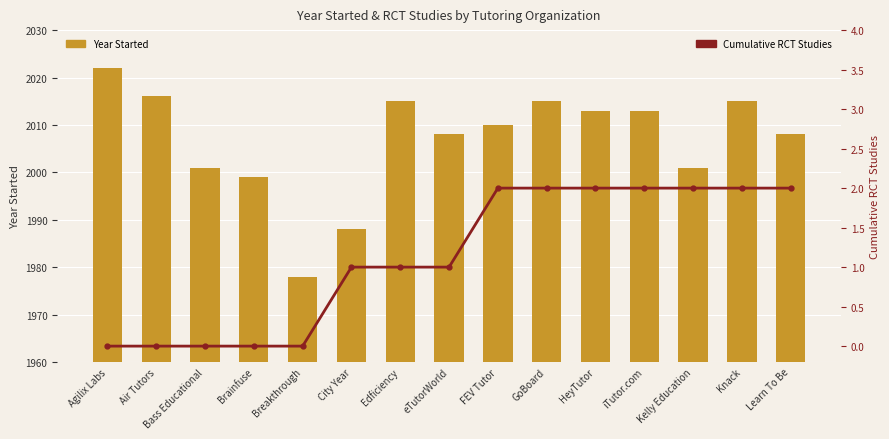

What is the difference between the maximum and minimum values in the Year Started series?

44